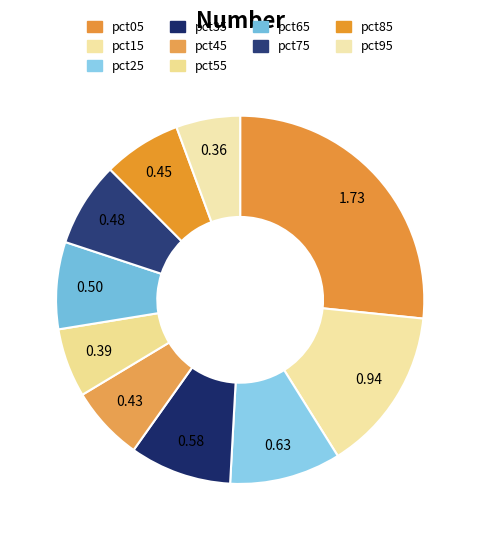

Rank the categories by value from lowest to highest.

pct95, pct55, pct45, pct85, pct75, pct65, pct35, pct25, pct15, pct05